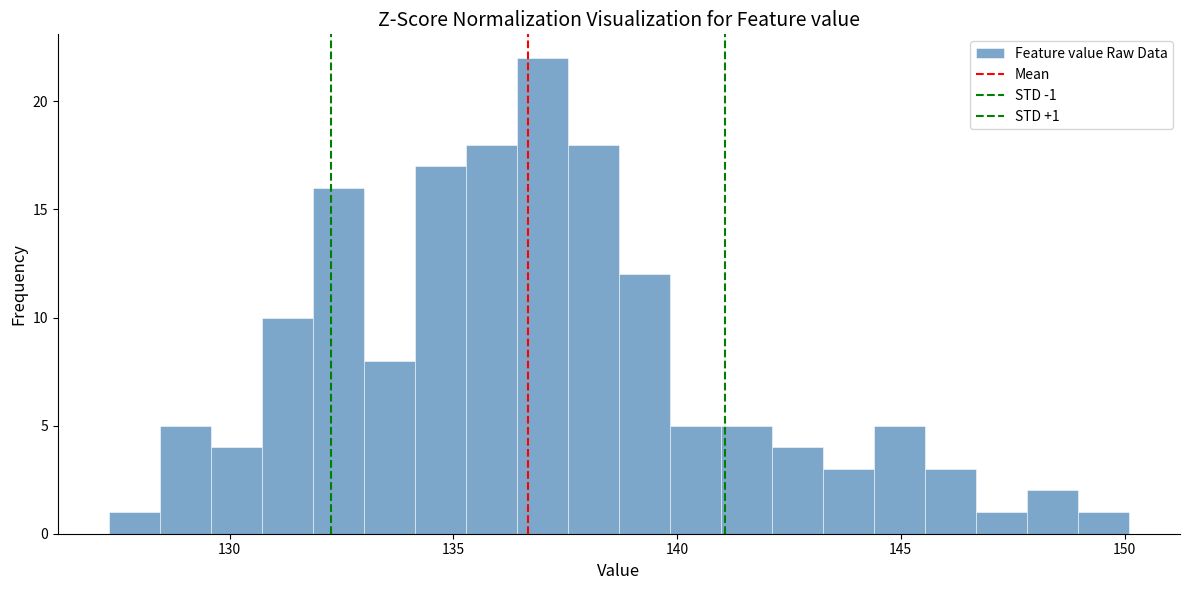

Read against the x-axis, roughly where is the centre of the tallest bar?

137.0